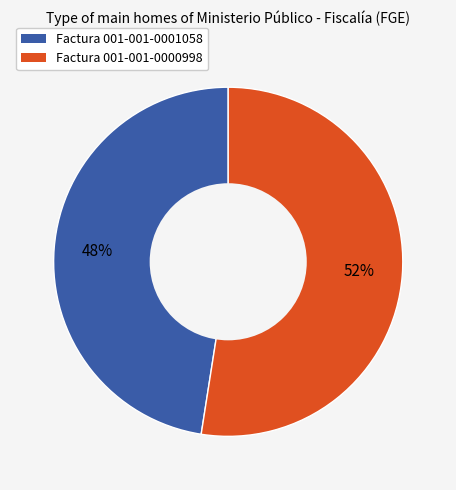

To the nearest percent, what is the average slice percentage?

50%